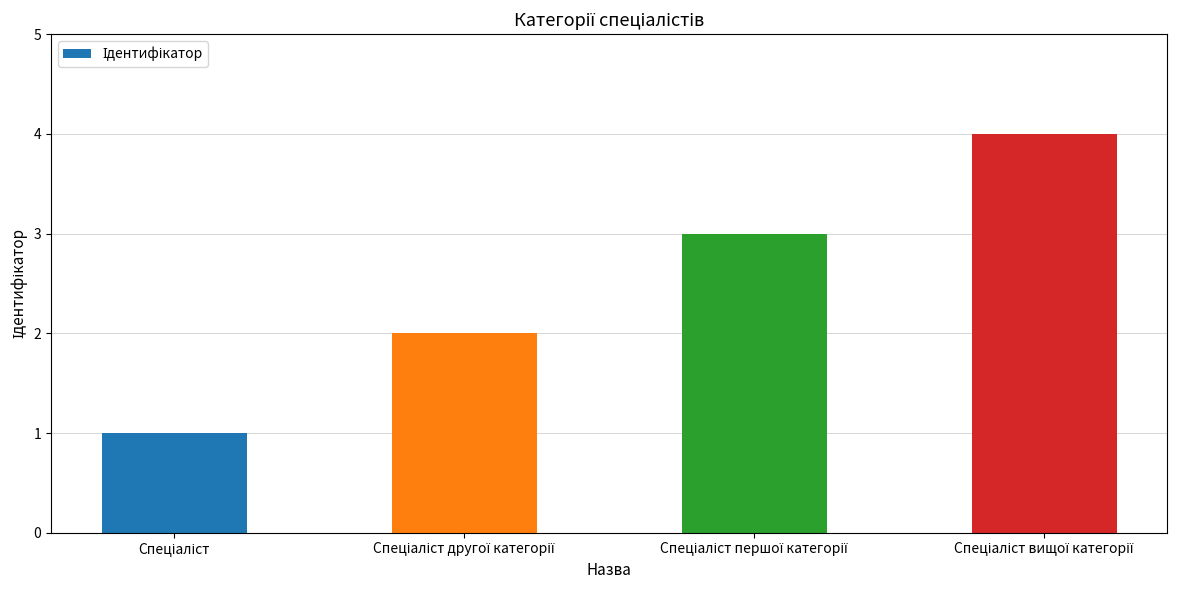

What is the sum of all values?

10